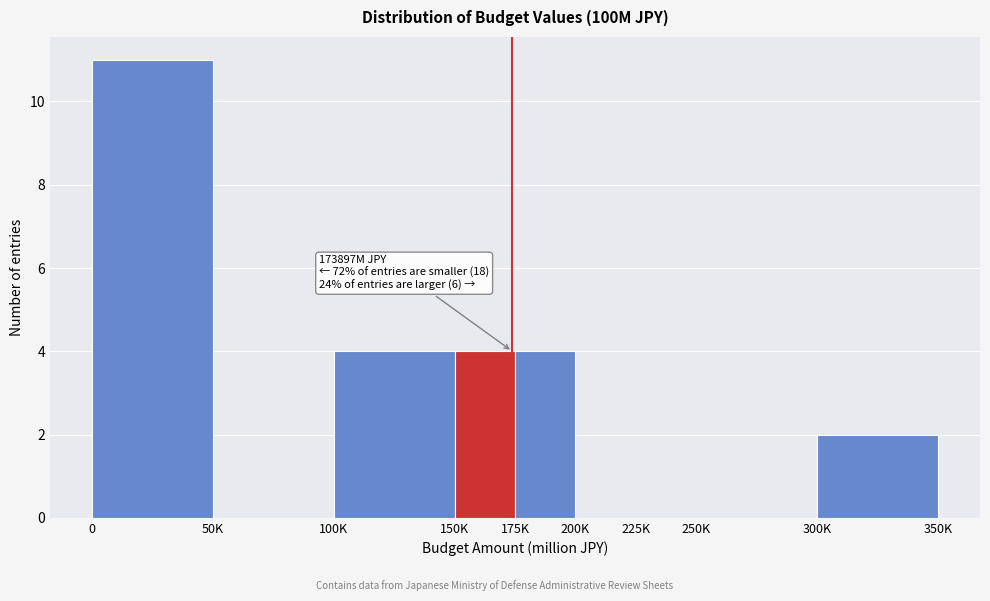

Reading right to left, extract all data points from this chart.

300K=2	250K=0	225K=0	200K=0	175K=4	150K=4	100K=4	50K=0	0=11